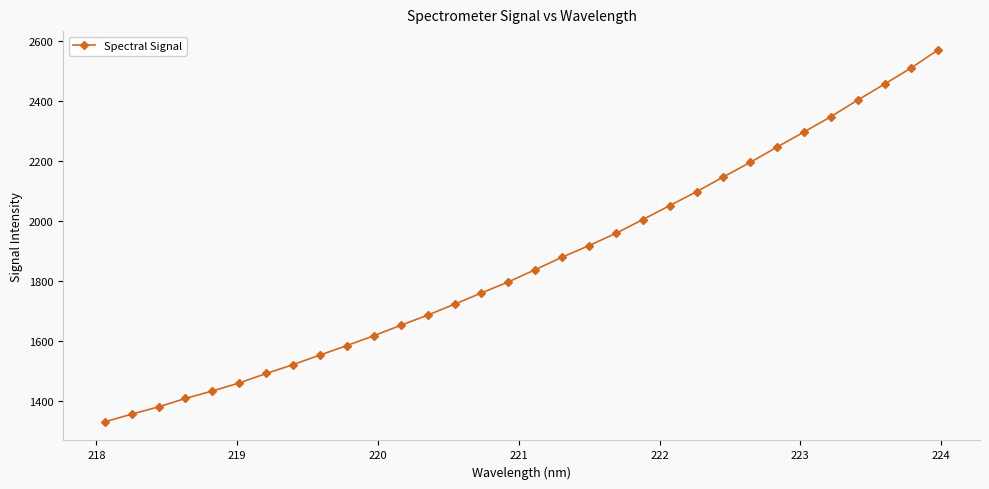

What is the difference between the maximum and minimum values?

1239.7